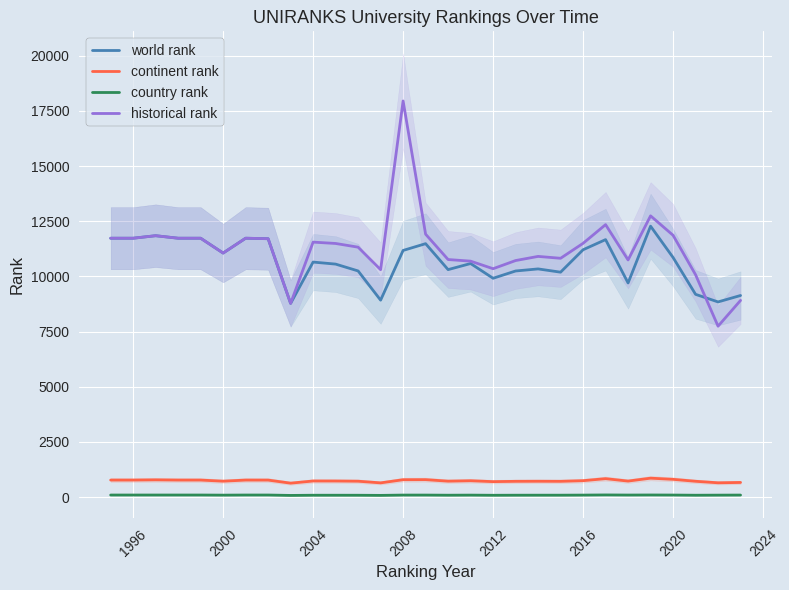

True or false: world rank and continent rank intersect in this chart.

False